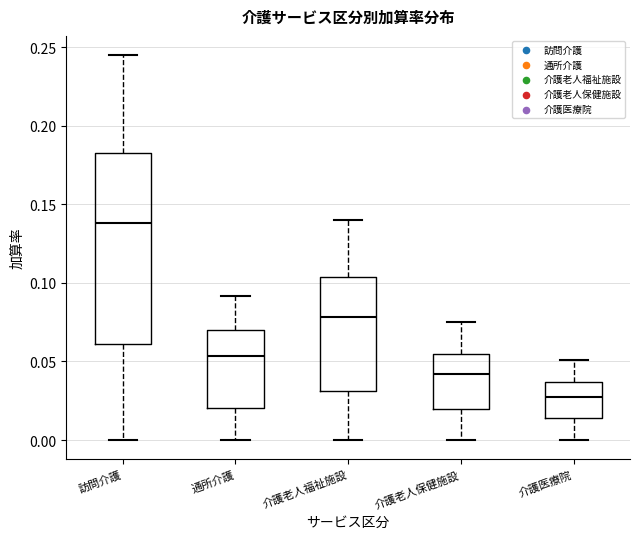

Where is the lower edge of the box for 訪問介護 on the y-axis? The values are not printed on the chart, so give them approximately, as read against the axis.

0.060